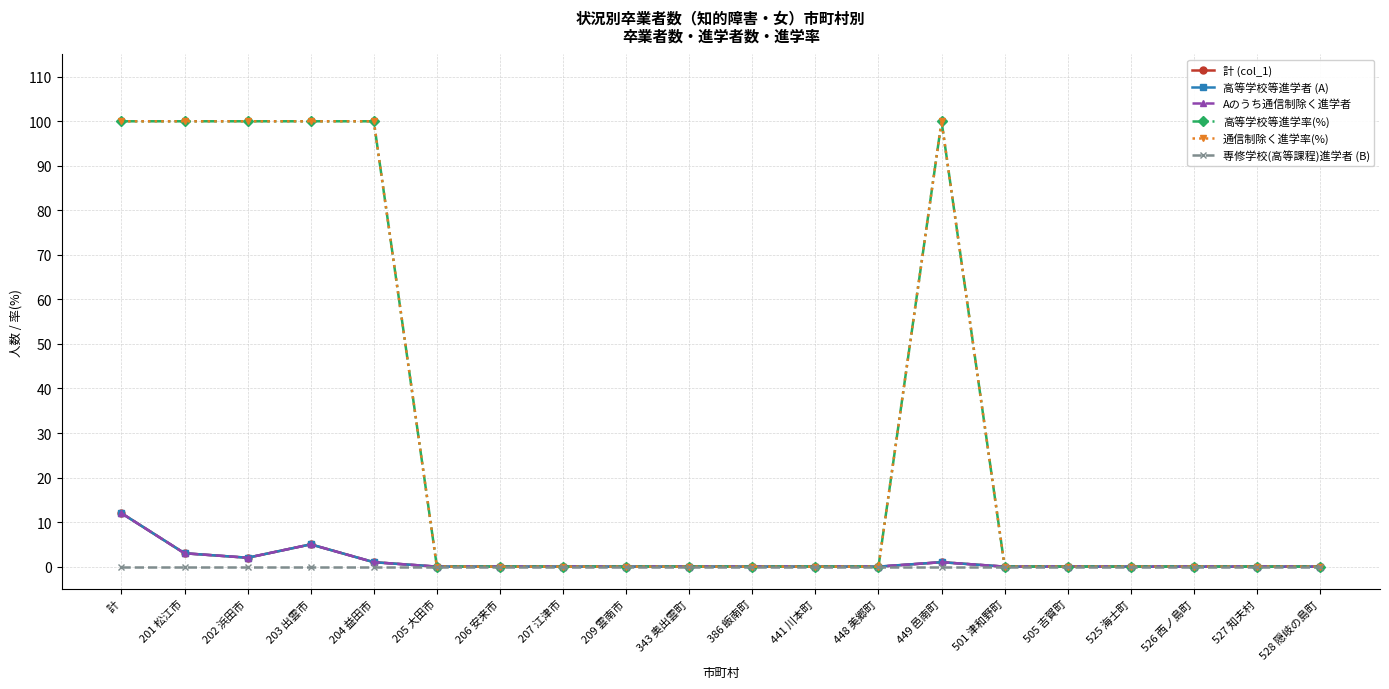

What is the label of the 18th point from the left?

526 西ノ島町